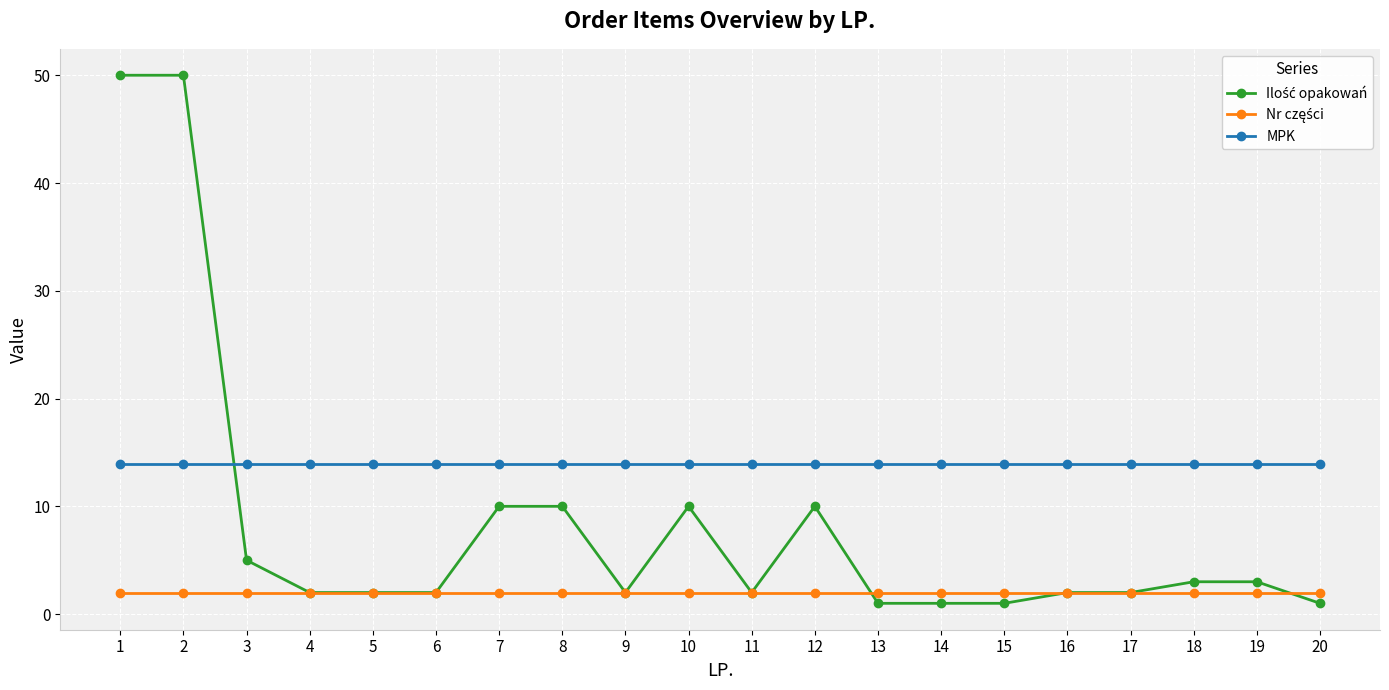

What is the maximum value shown in the chart?

50.0